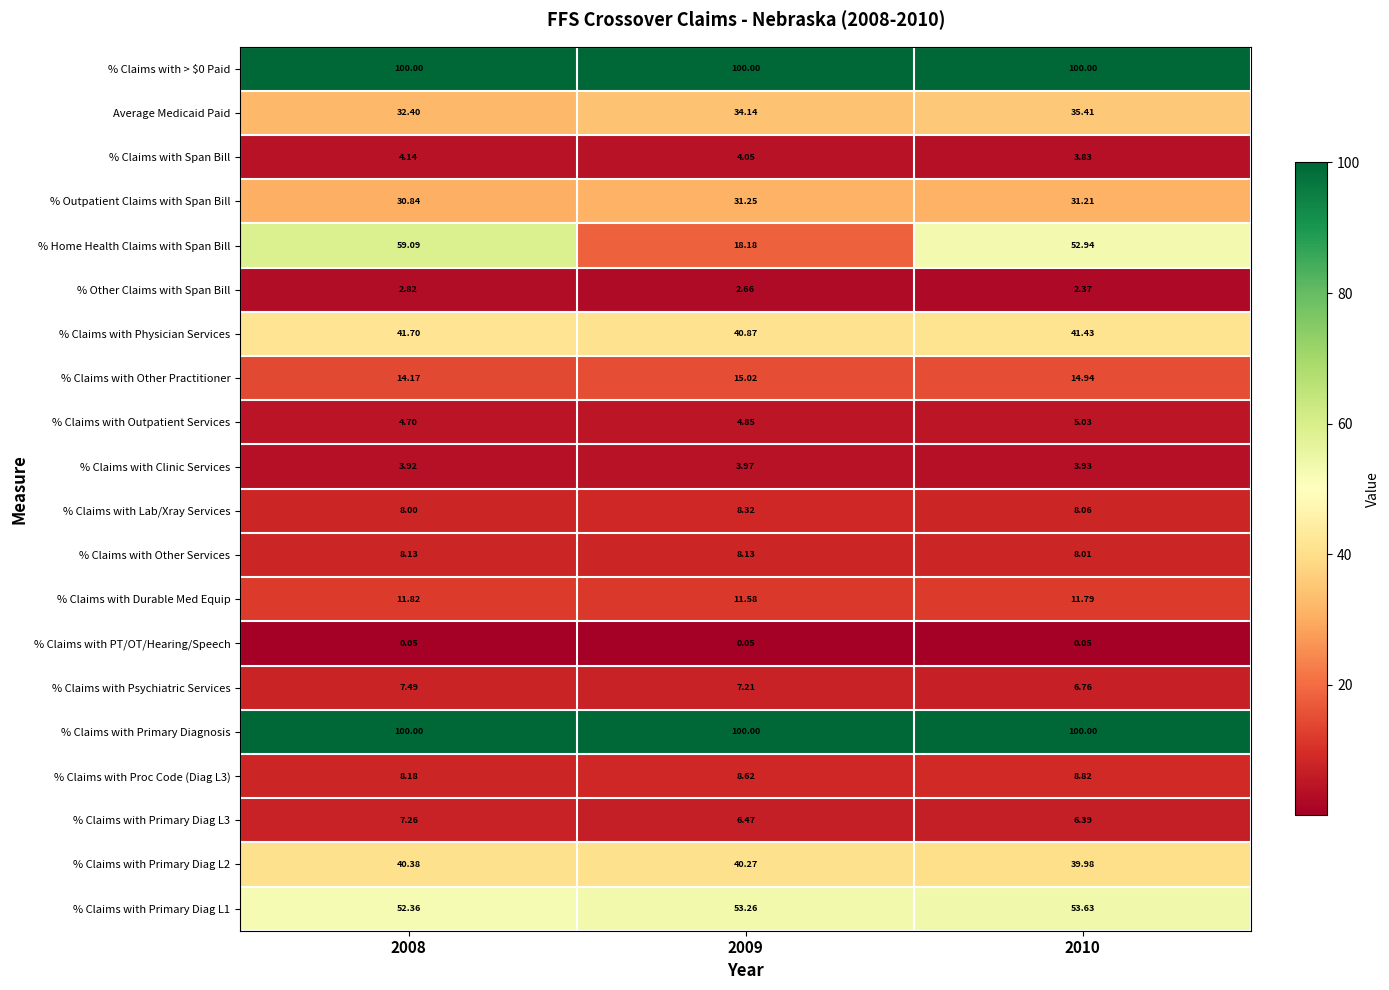

Between 2008 and 2009, which series saw the biggest shift?

% Home Health Claims with Span Bill